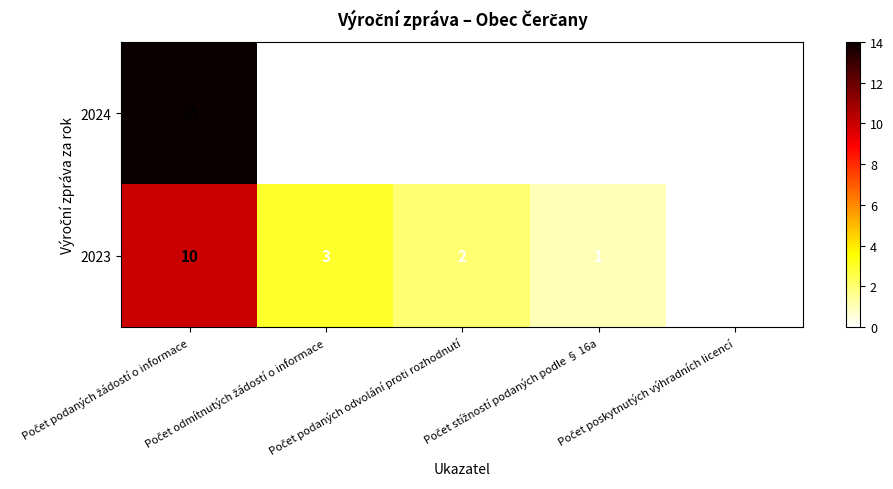

List the series in order of their peak value, highest first.

2024, 2023